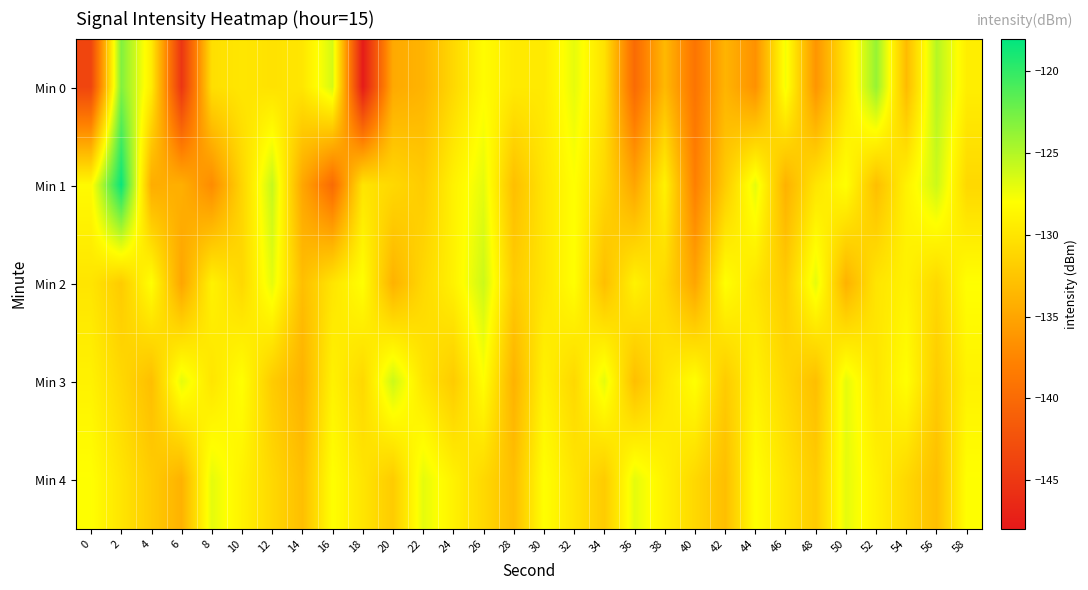

What is the total value across all series at 22?

-653.8